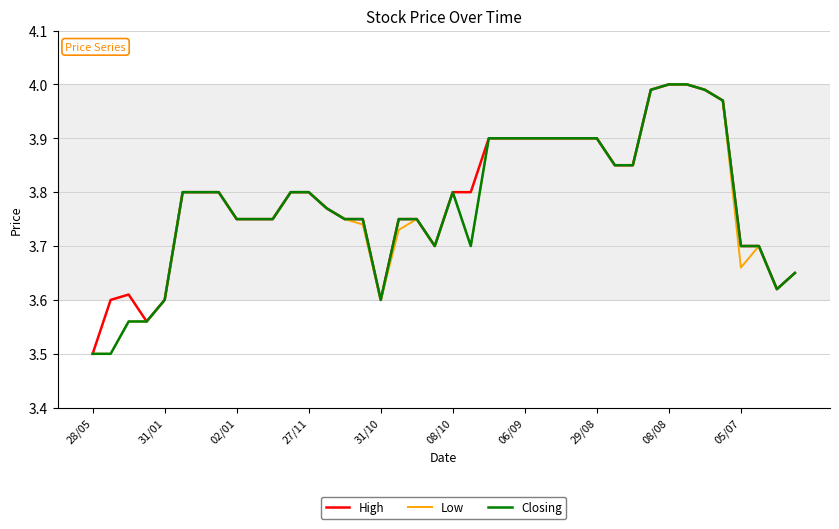

What is the smallest value displayed?

3.5